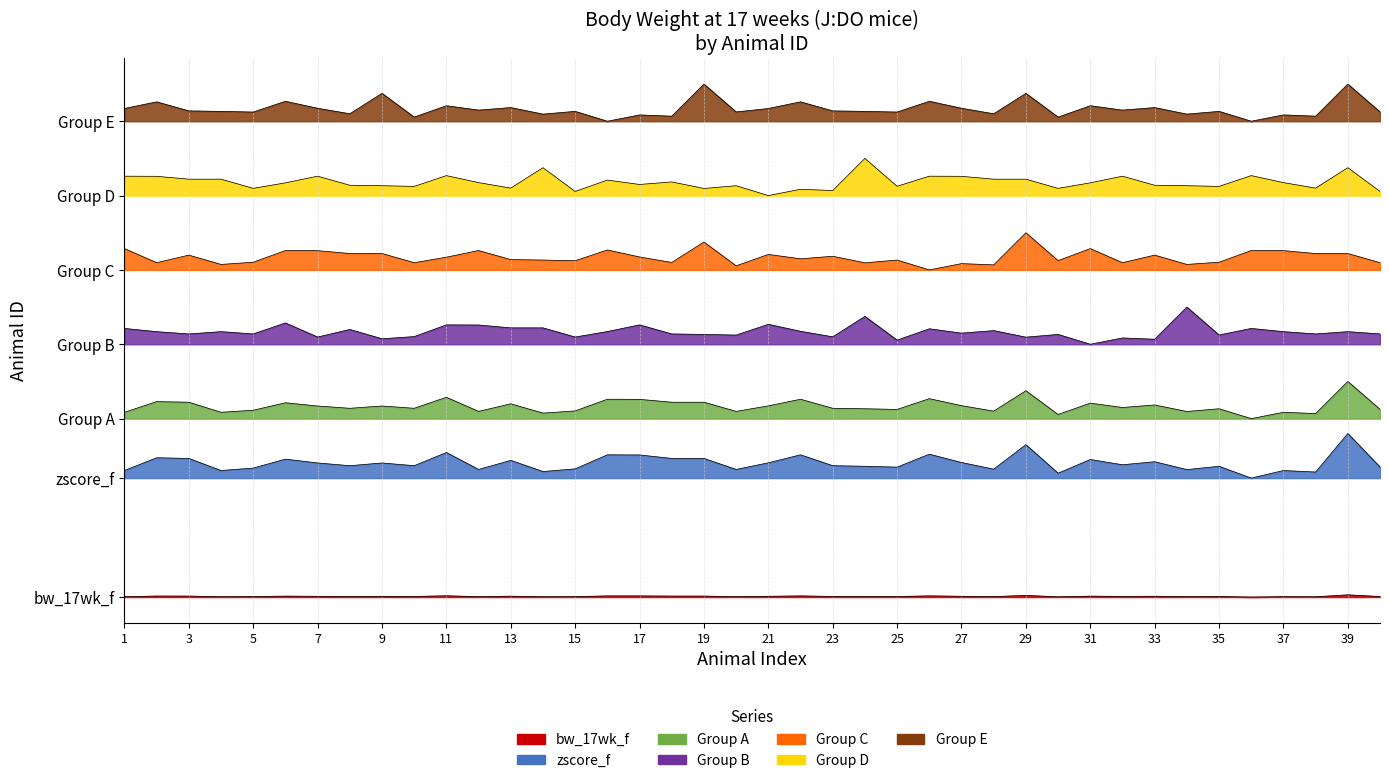

Which series has the largest range (max minus min)?

zscore_f